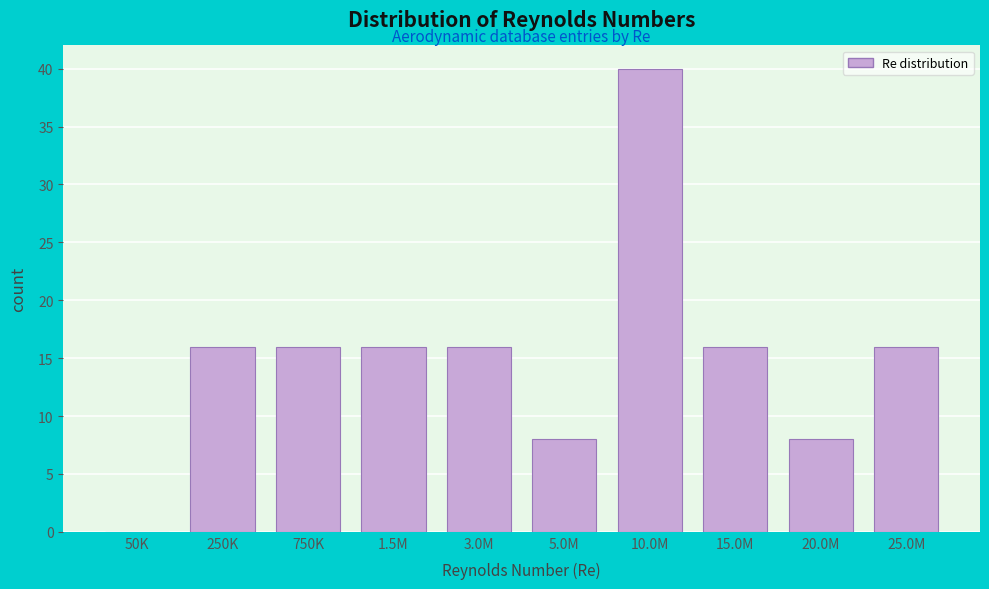

Reading left to right, transcribe all the data shown in this chart.

50K=0	250K=16	750K=16	1.5M=16	3.0M=16	5.0M=8	10.0M=40	15.0M=16	20.0M=8	25.0M=16